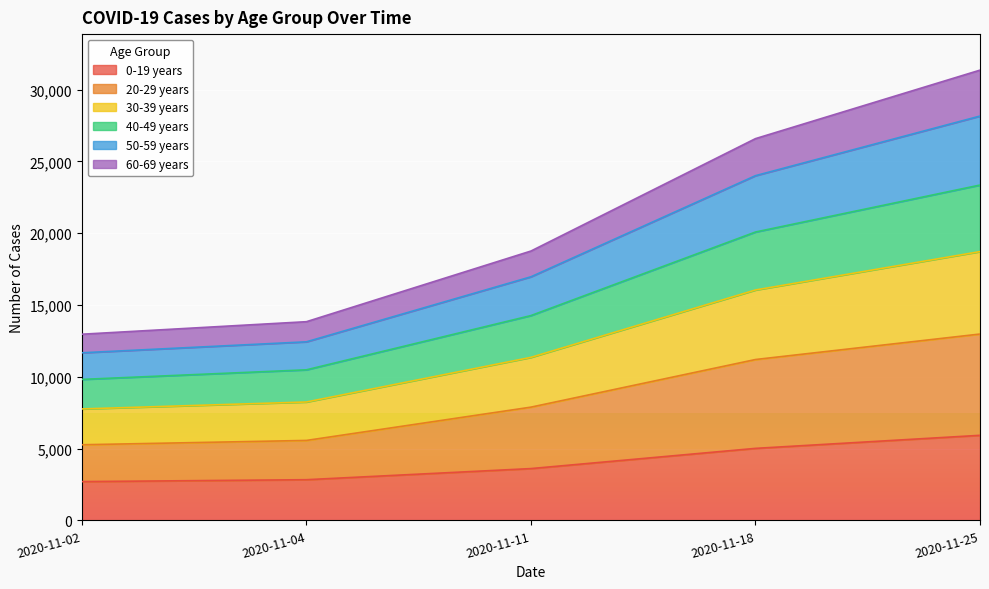

At which category is the sum across all series the highest?

2020-11-25